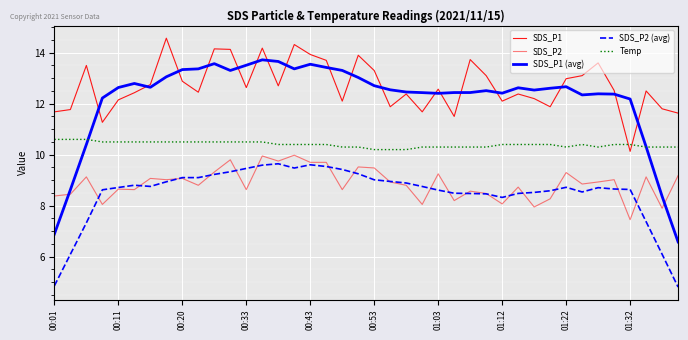

How many lines are shown in the chart?

5